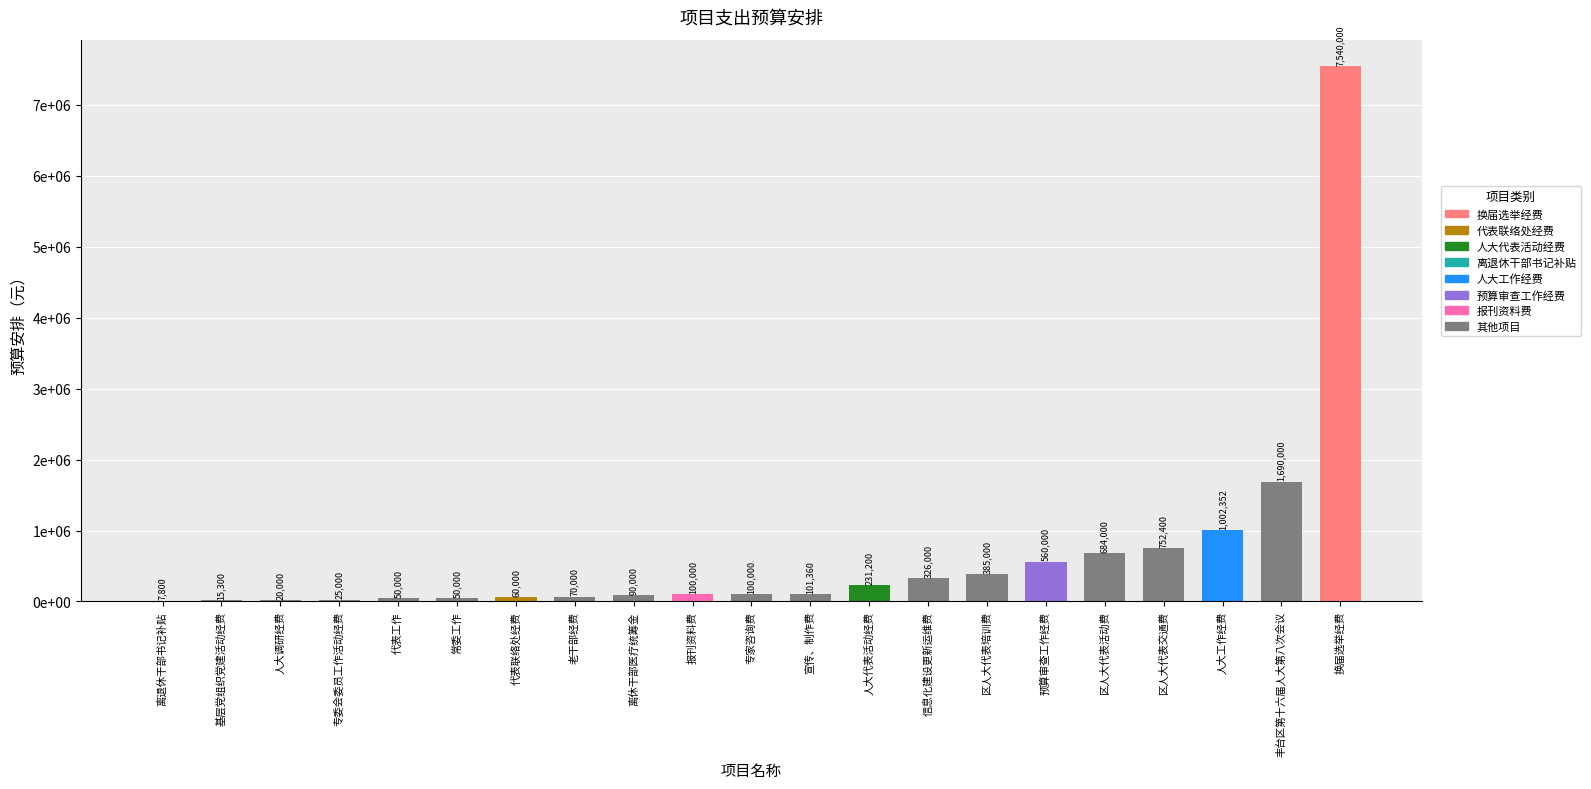

What is the difference between the maximum and minimum values?

7532200